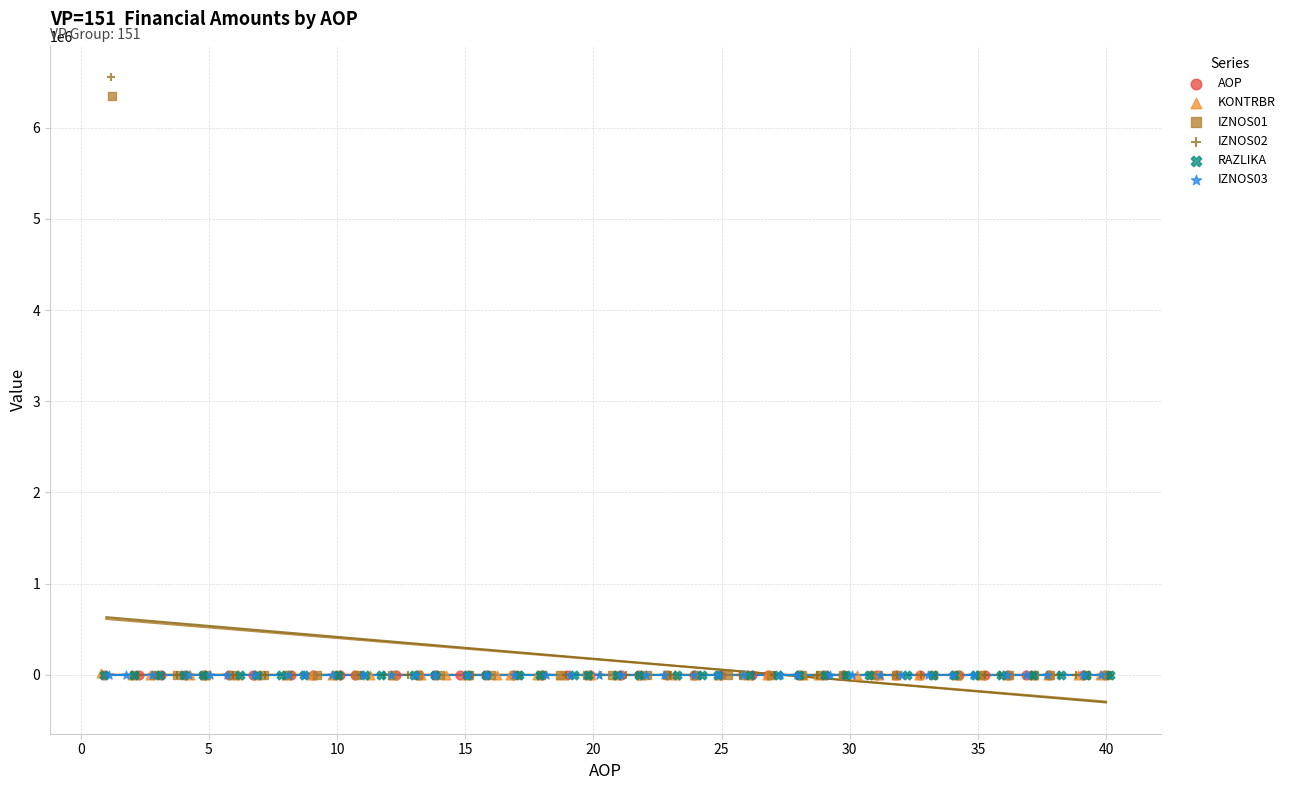

What are all the series names shown in the legend?

AOP, KONTRBR, IZNOS01, IZNOS02, RAZLIKA, IZNOS03